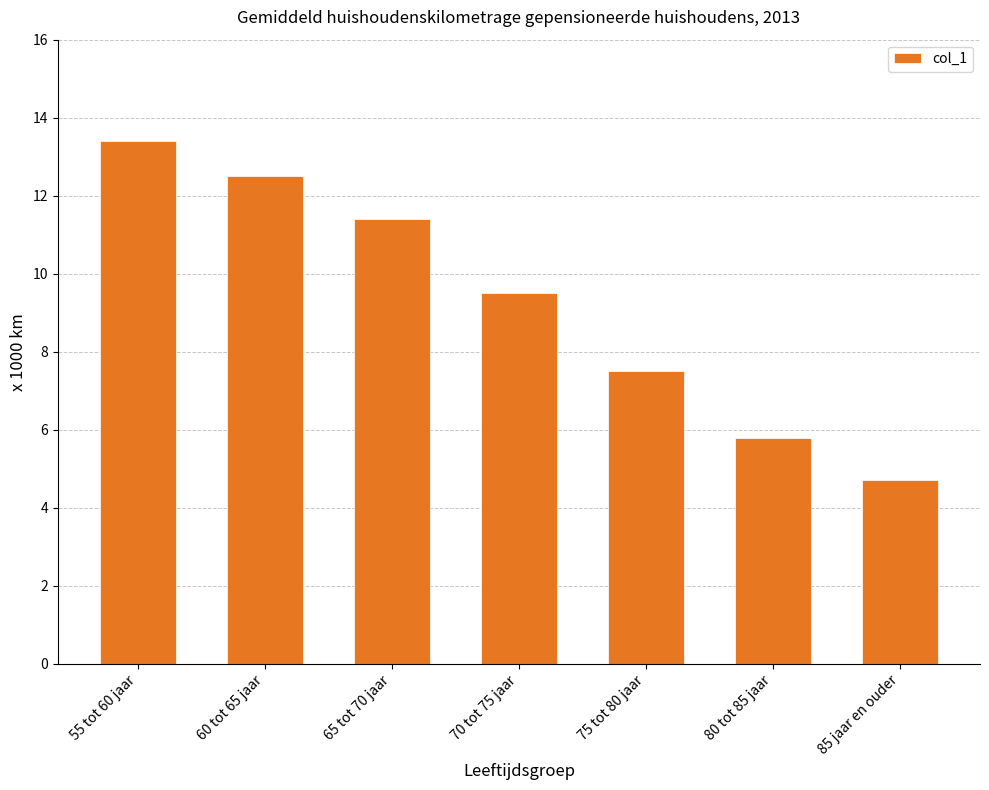

How many categories are shown in the chart?

7